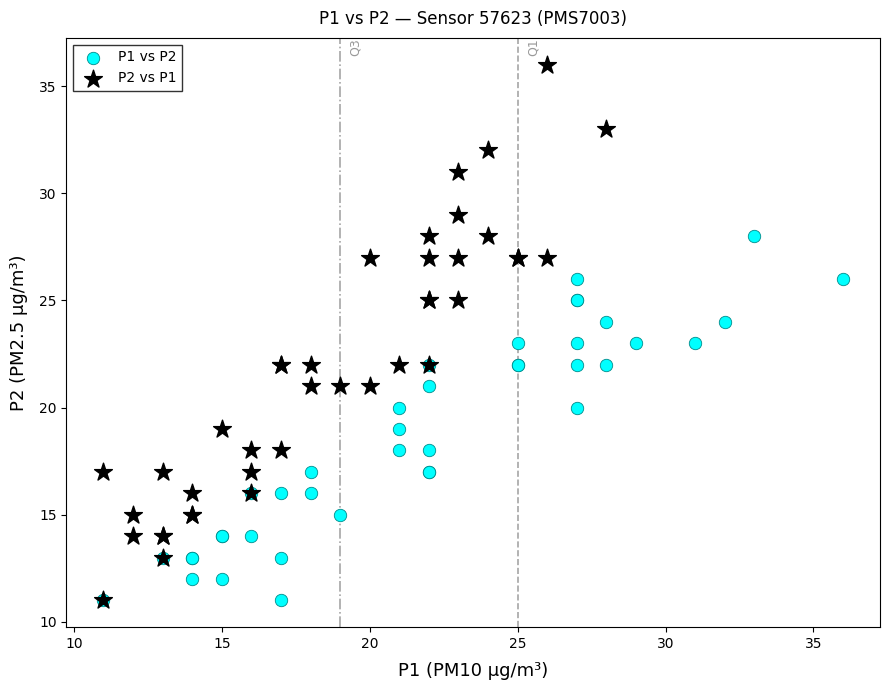

Which series reaches the maximum Y coordinate?

P2 vs P1